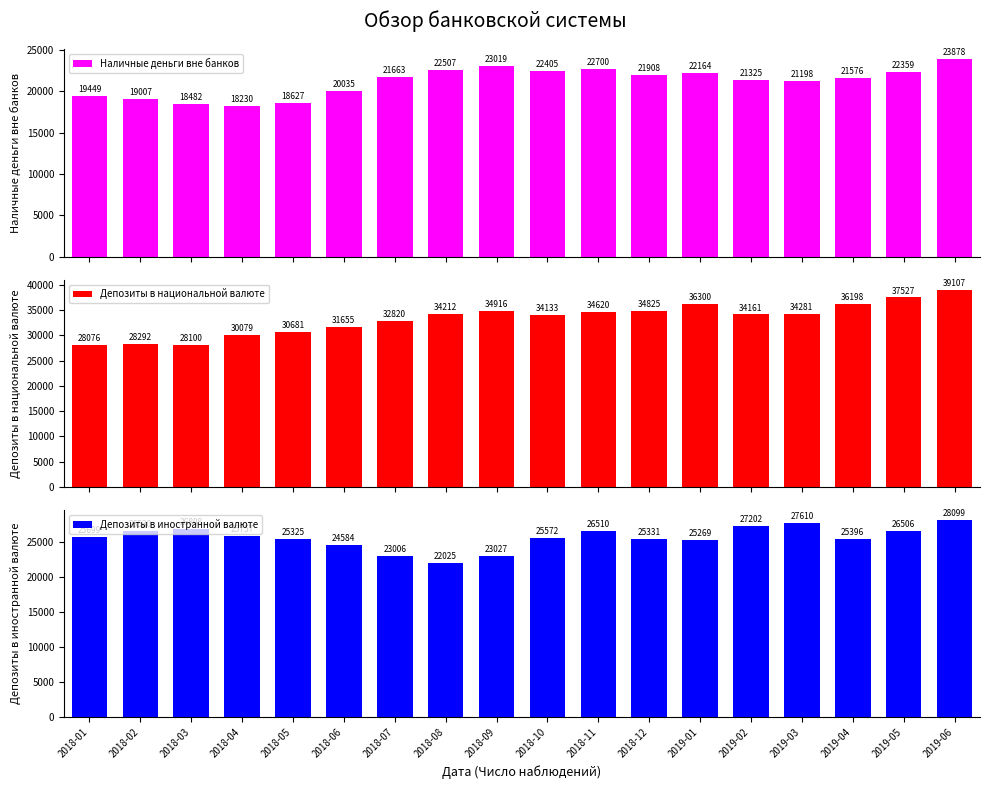

Reading left to right, list all the values displayed in this chart.

Наличные деньги вне банков: 19448.9	19007.0	18481.7	18230.0	18626.6	20034.8	21663.0	22507.0	23018.7	22404.5	22700.1	21908.3	22164.2	21325.5	21197.7	21576.2	22358.5	23878.3
Депозиты в национальной валюте: 28075.5	28291.7	28099.7	30079.4	30680.9	31655.3	32819.6	34211.7	34916.1	34133.4	34620.0	34825.3	36300.5	34160.8	34280.6	36197.6	37527.5	39106.8
Депозиты в иностранной валюте: 25699.1	26529.7	26808.0	25756.8	25325.2	24584.1	23006.0	22025.4	23026.8	25571.9	26510.0	25331.0	25268.9	27201.7	27610.2	25396.0	26506.0	28098.7